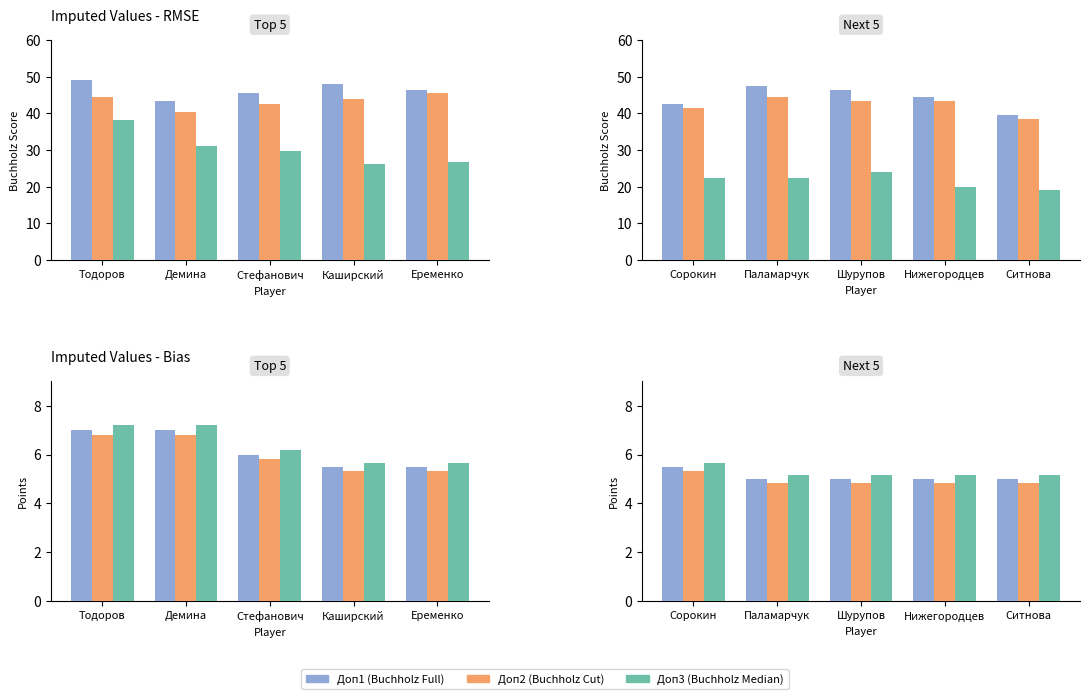

Is the value of Доп1 at Сорокин greater than the value of Доп3 at Шурупов?

Yes